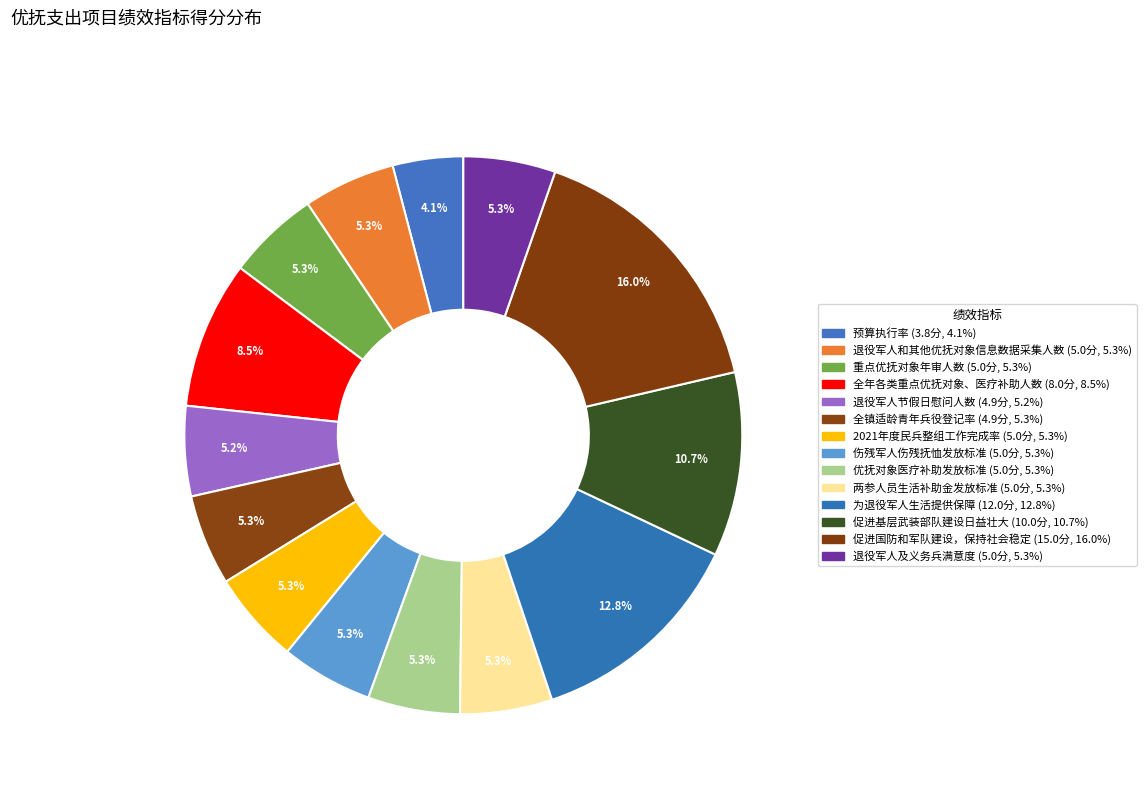

Rank the categories by value from highest to lowest.

促进国防和军队建设，保持社会稳定, 为退役军人生活提供保障, 促进基层武装部队建设日益壮大, 全年各类重点优抚对象、医疗补助人数, 退役军人和其他优抚对象信息数据采集人数, 重点优抚对象年审人数, 2021年度民兵整组工作完成率, 伤残军人伤残抚恤发放标准, 优抚对象医疗补助发放标准, 两参人员生活补助金发放标准, 退役军人及义务兵满意度, 全镇适龄青年兵役登记率, 退役军人节假日慰问人数, 预算执行率